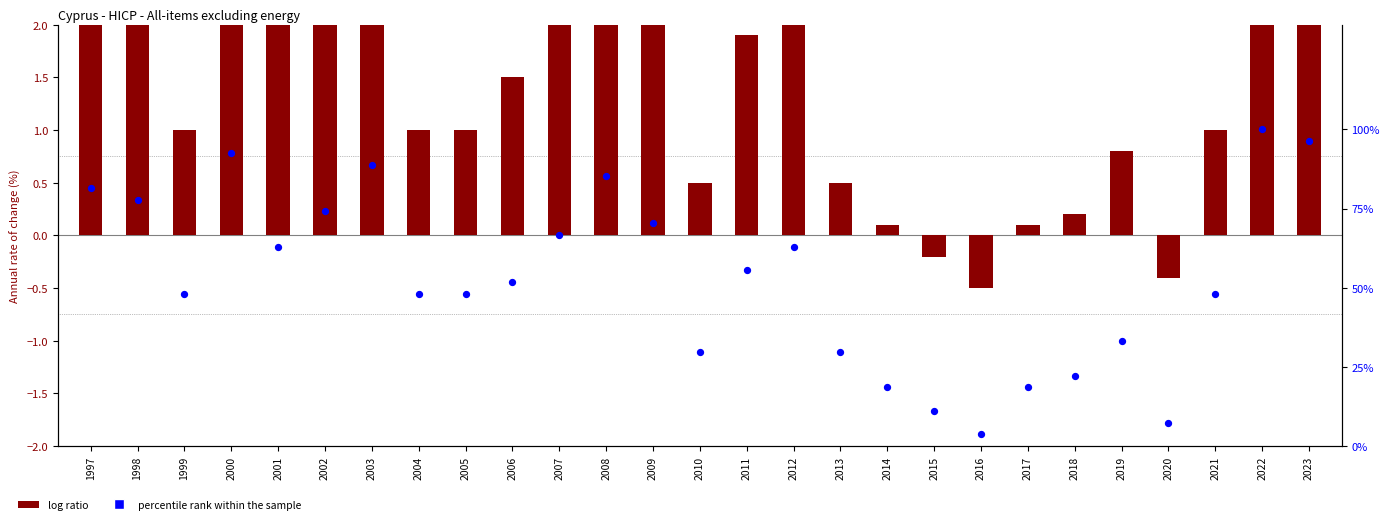

Which series has the largest Y range (max minus min)?

percentile rank within the sample